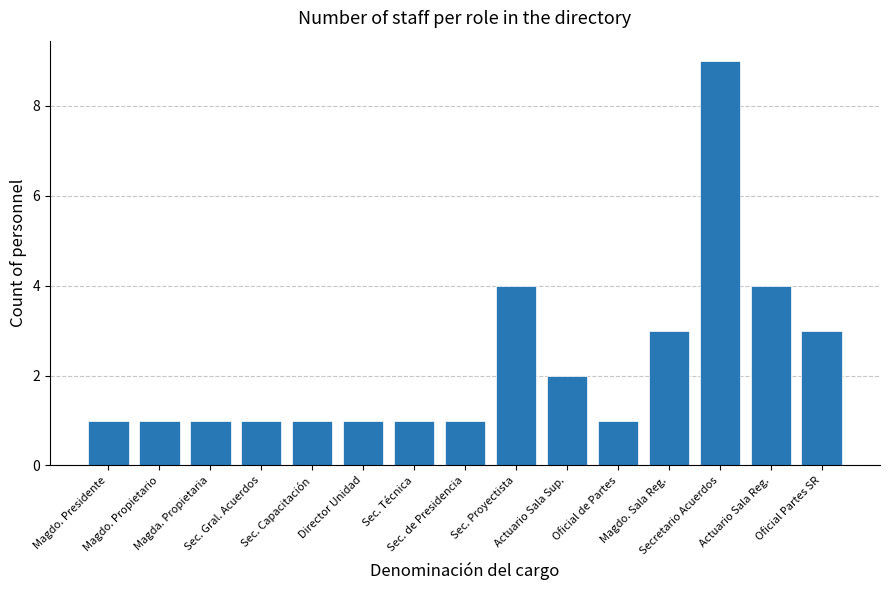

What is the sum of all values?

34